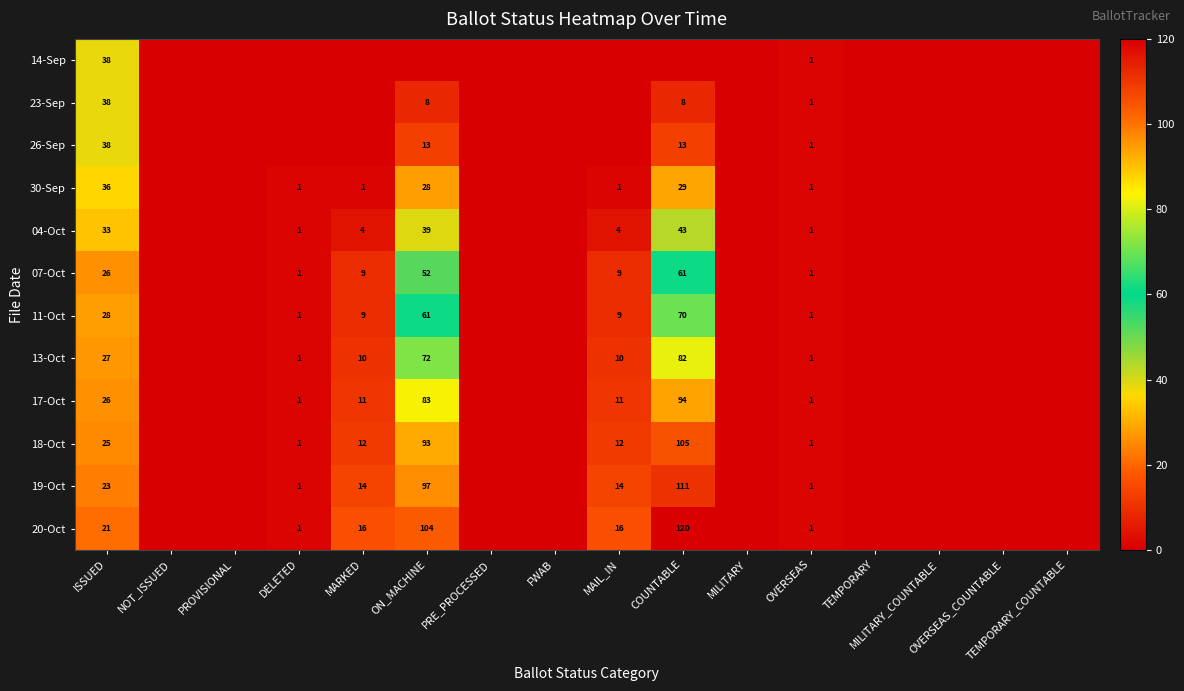

True or false: 18-Oct has a value of 0 at NOT_ISSUED.

True